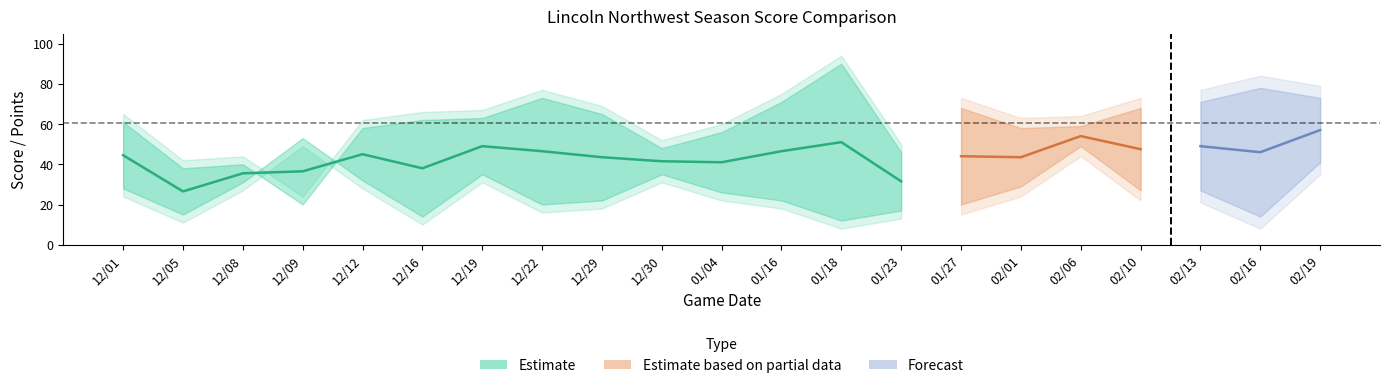

What is the total value across all series at 6?

134